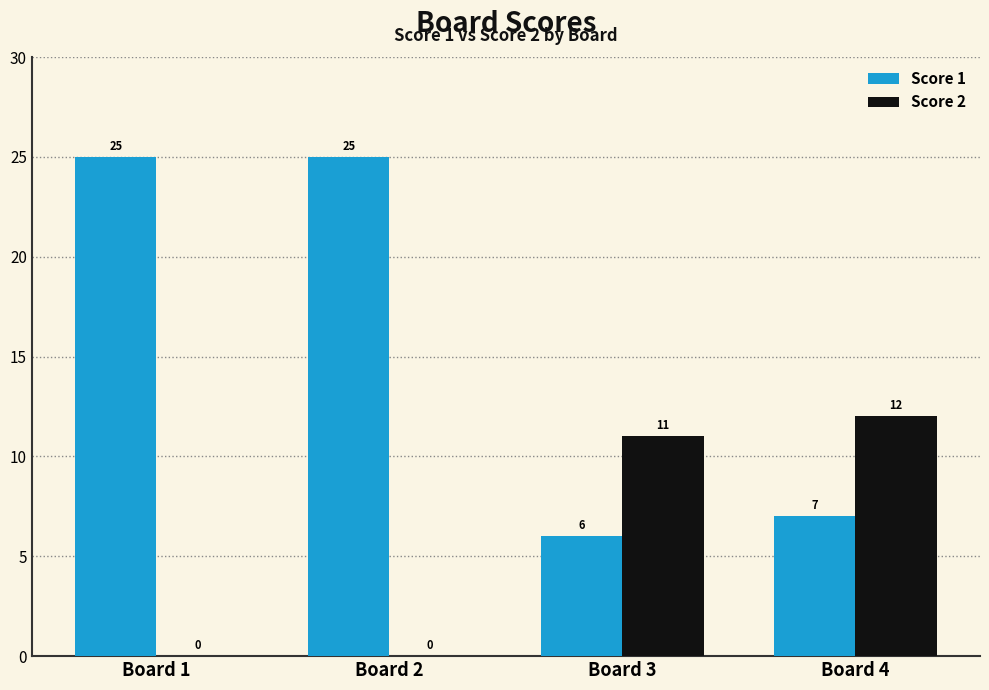

Which series changed the most between Board 1 and Board 3?

Score 1